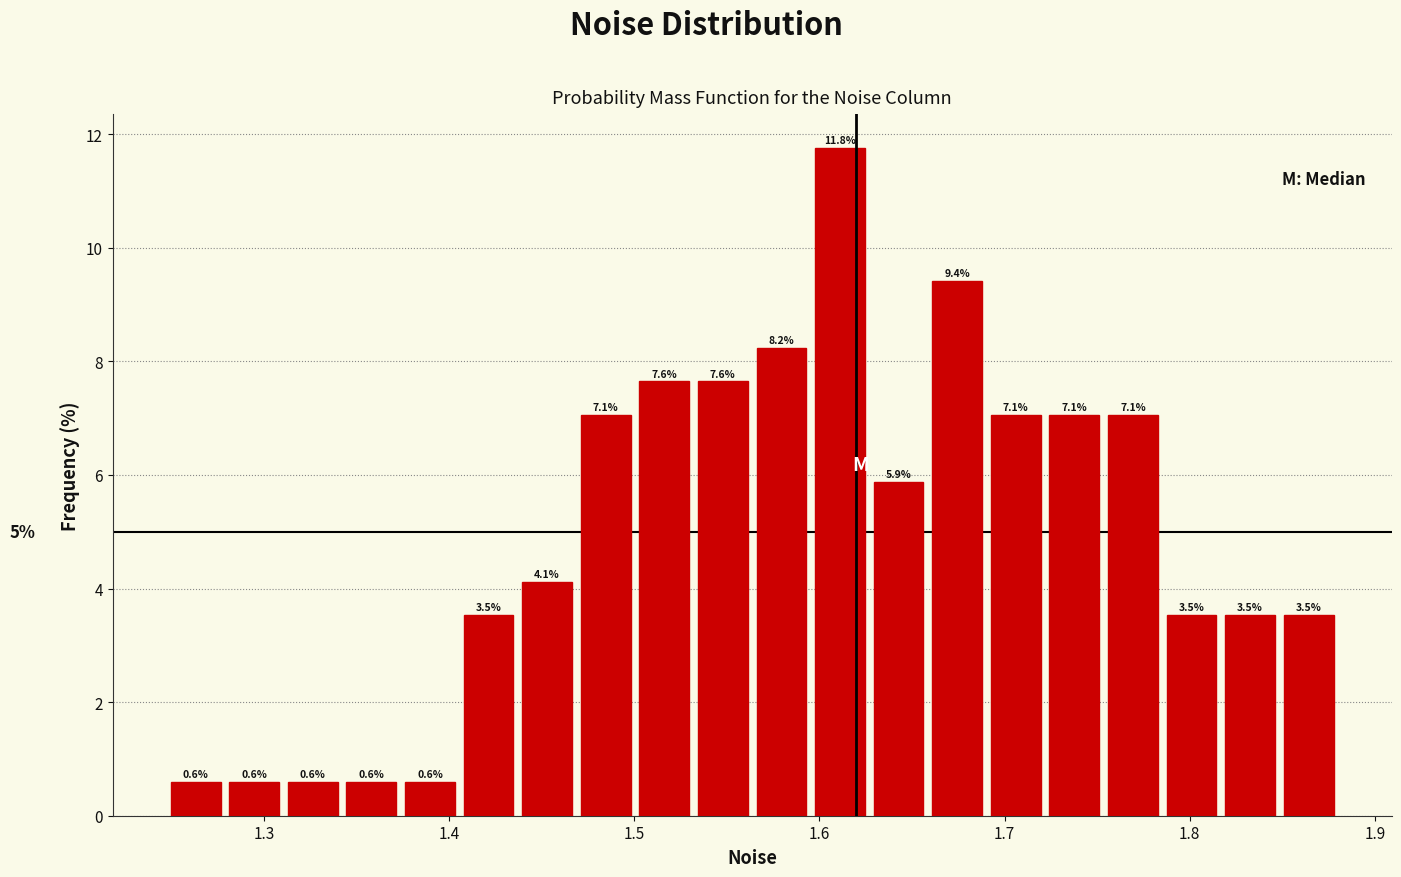

Around what value on the x-axis is the tallest bar? Give the approximate position of its centre, as read against the axis.

1.61